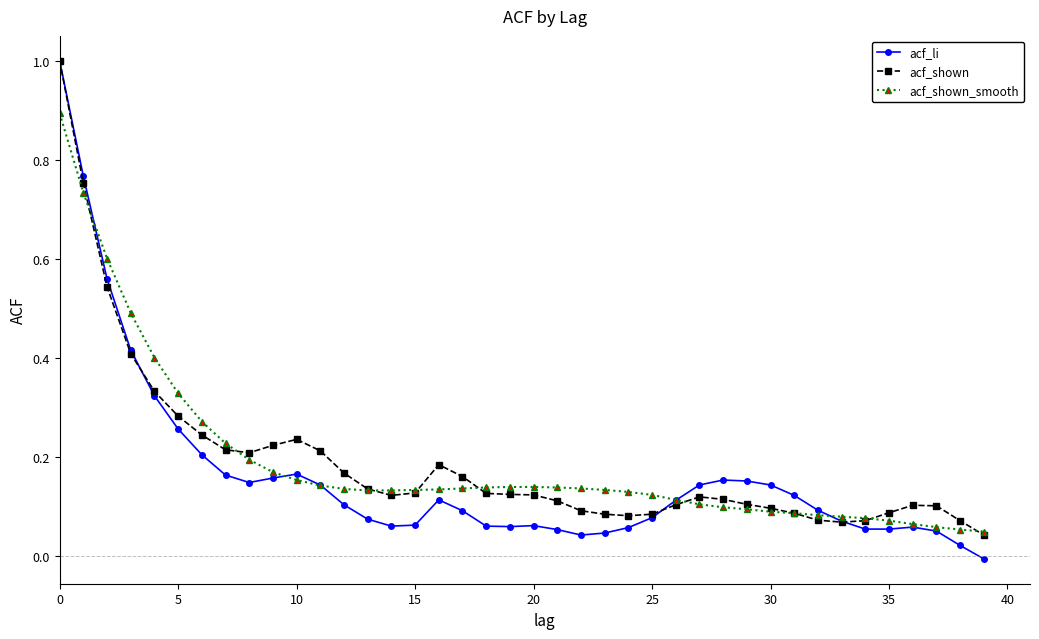

How many lines are shown in the chart?

3